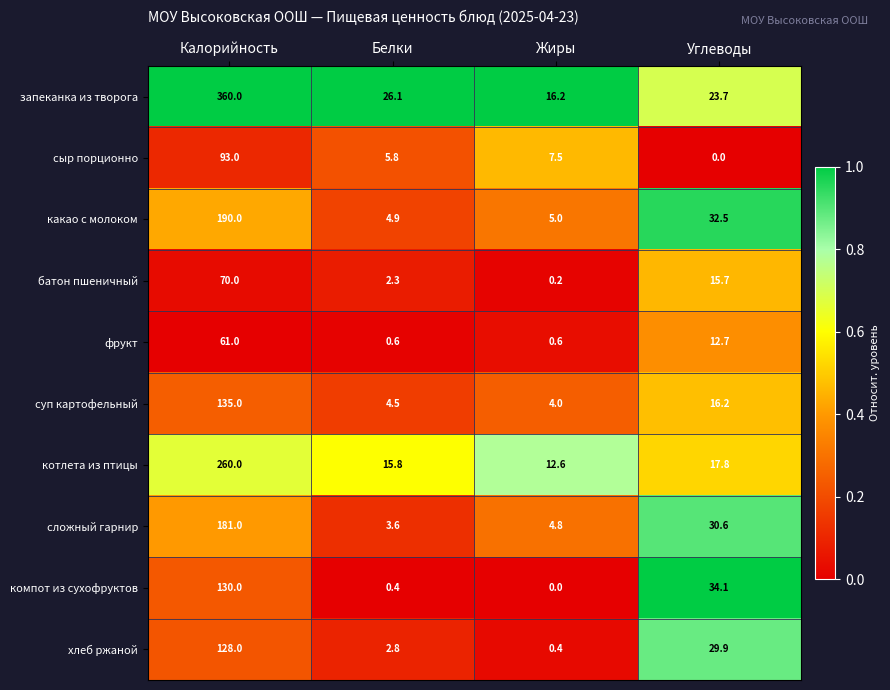

Which category has the highest value across all series?

Калорийность